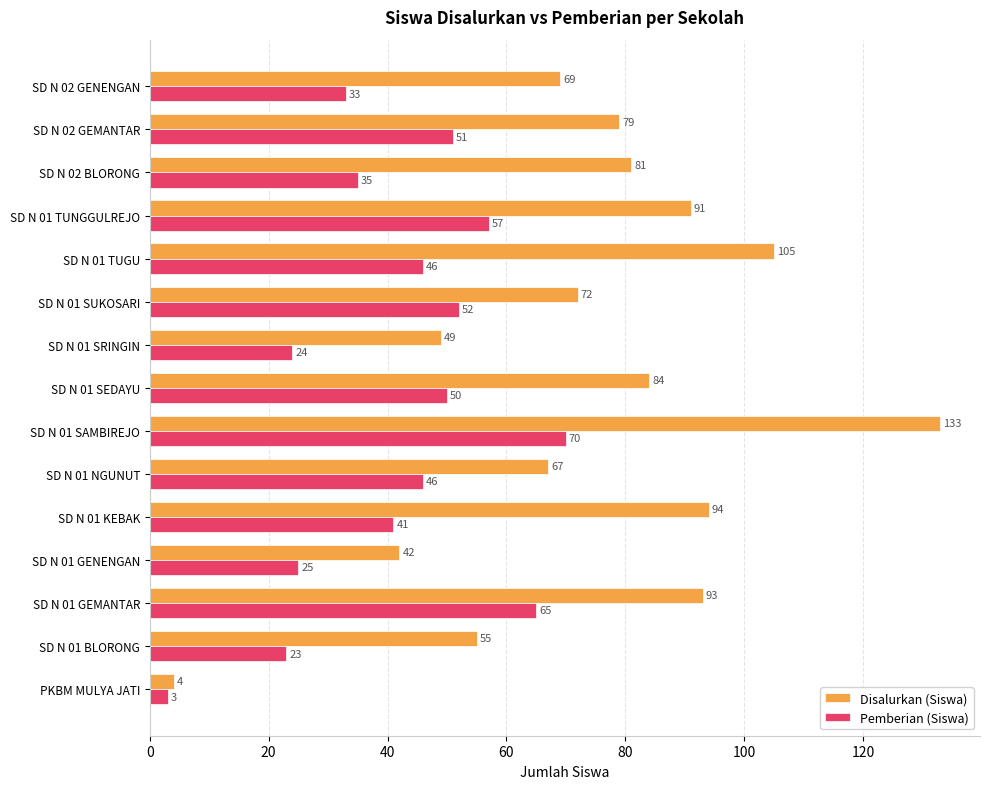

How many data points in Disalurkan (Siswa) are less than 79?

7